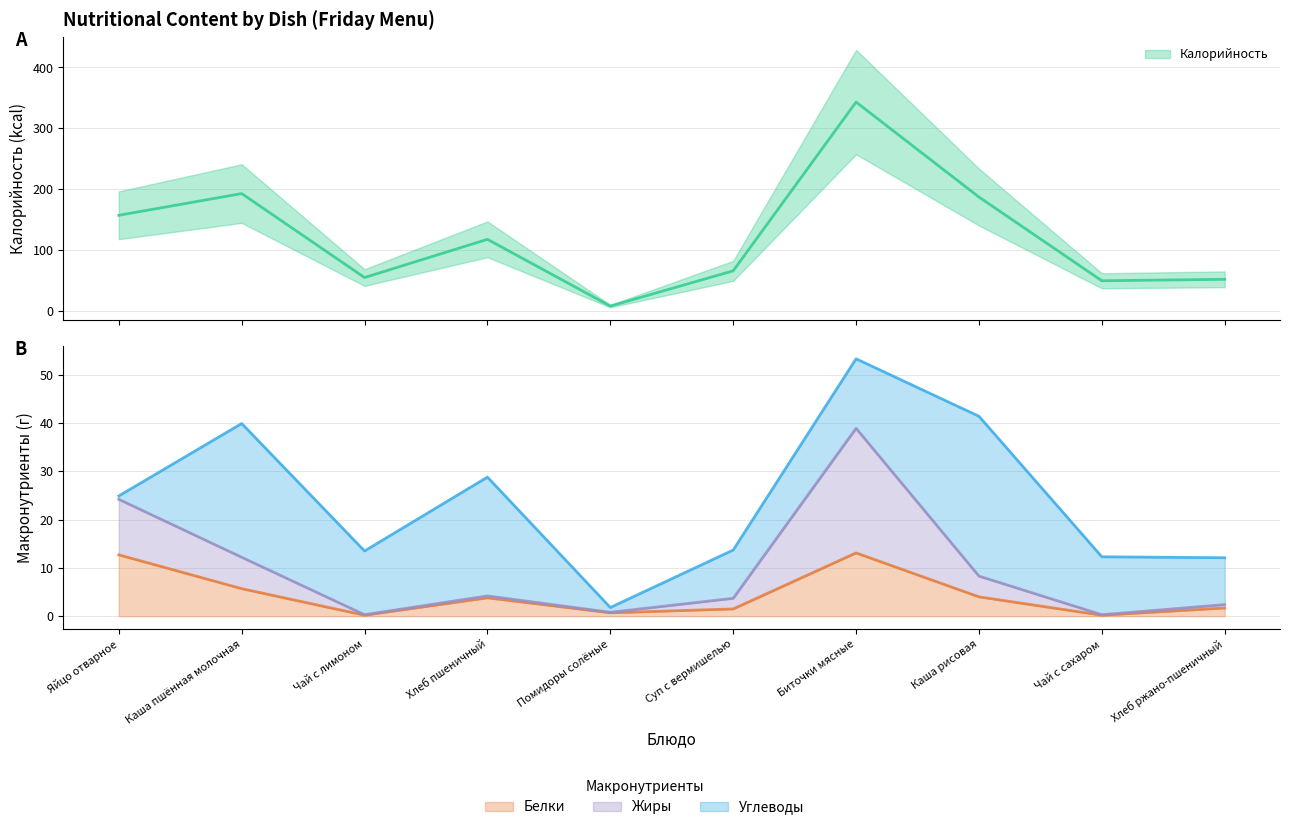

At which category does Белки reach its first local peak?

Хлеб пшеничный